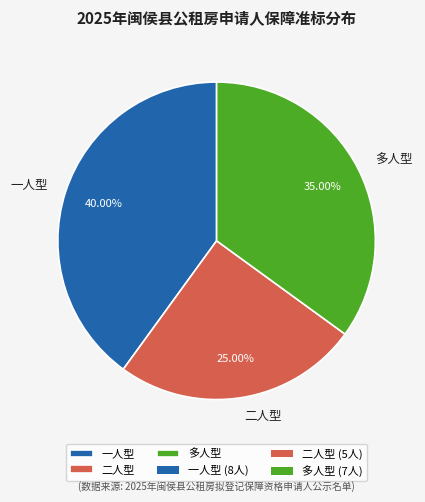

To the nearest percent, what is the difference between the 一人型 and 二人型 slice percentages?

15%